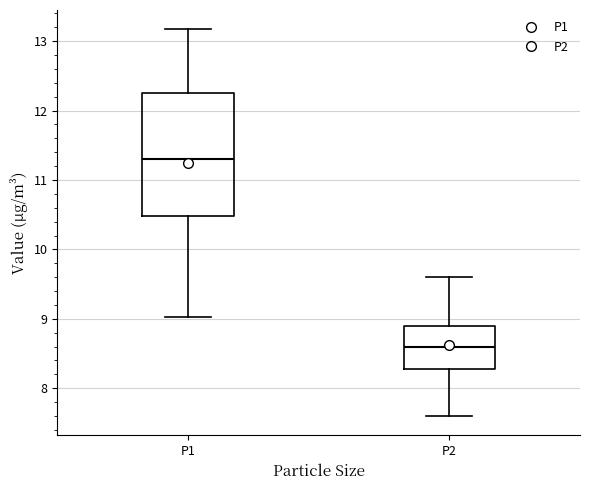

Reading left to right, transcribe this box plot: for each box, give where its median line is, the range the box spans, and where its two whiskers end, as read against the y-axis. The values are not printed on the chart, so give them approximately, as read against the axis.

P1: median 11.3, box 10.5 to 12.3, whiskers 9.0 to 13.2
P2: median 8.6, box 8.3 to 8.9, whiskers 7.6 to 9.6